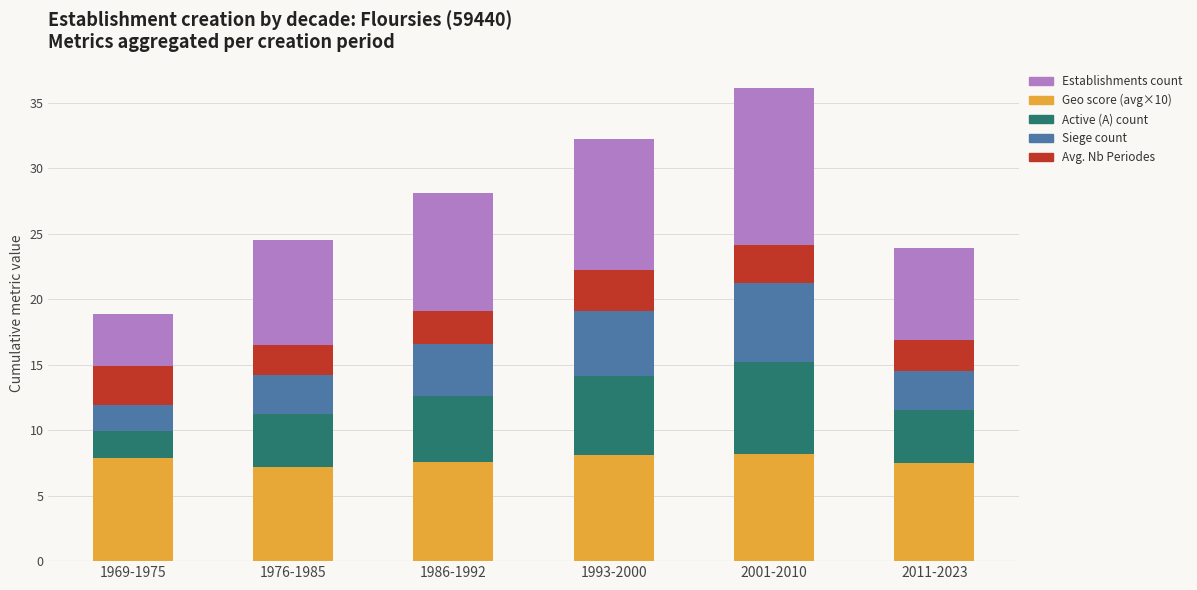

Count the number of data series in this chart.

5